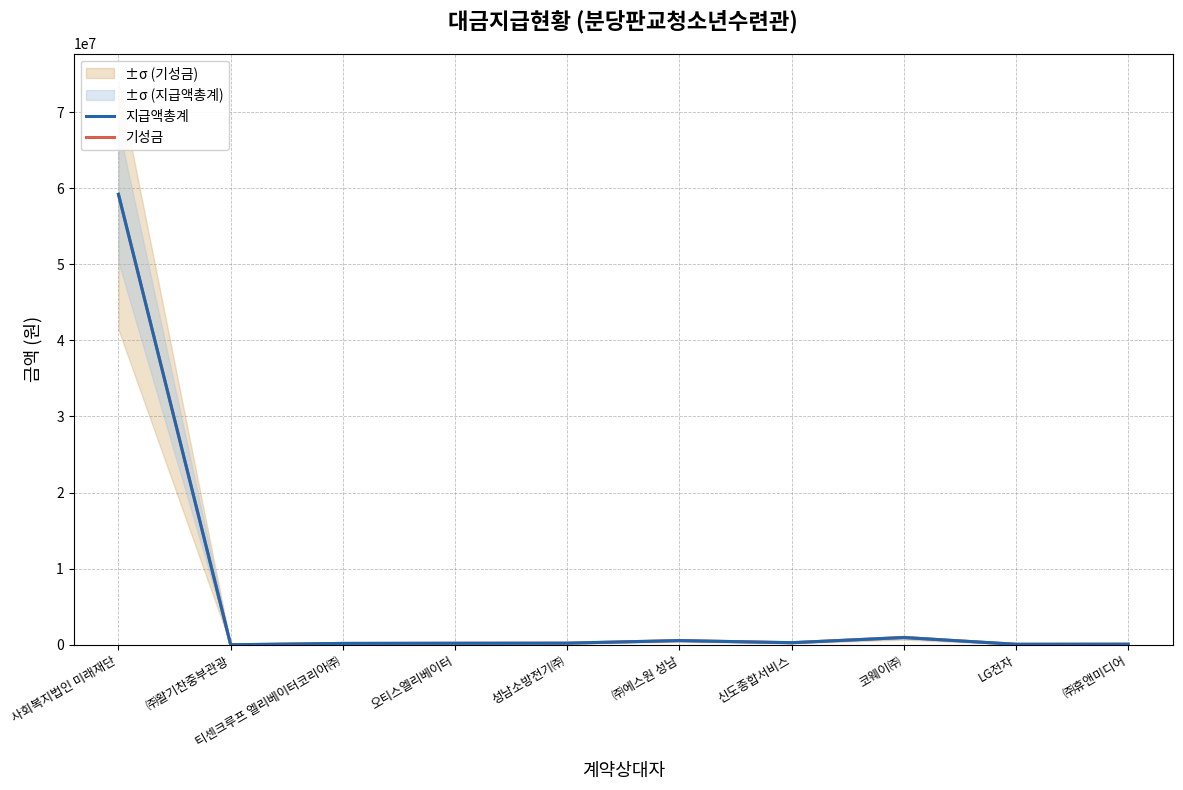

What is the difference between the 기성금 values at 오티스엘리베이터 and 티센크루프 엘리베이터코리아㈜?

22000